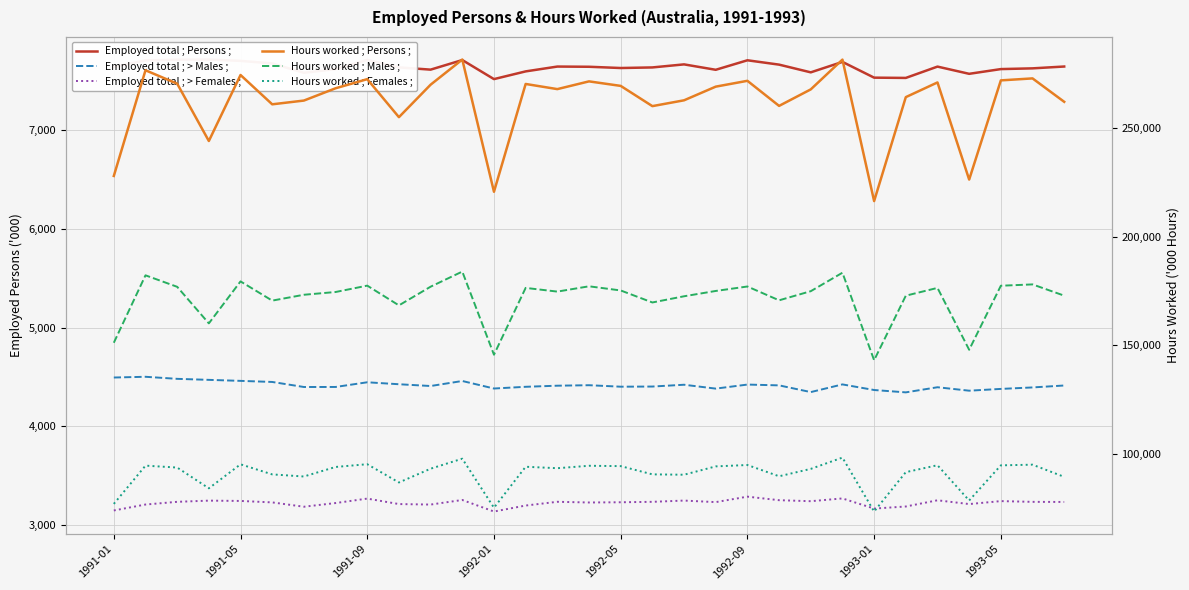

In Employed total ; > Females ;, how many points are higher than both neighbors (excluding endpoints)?

9